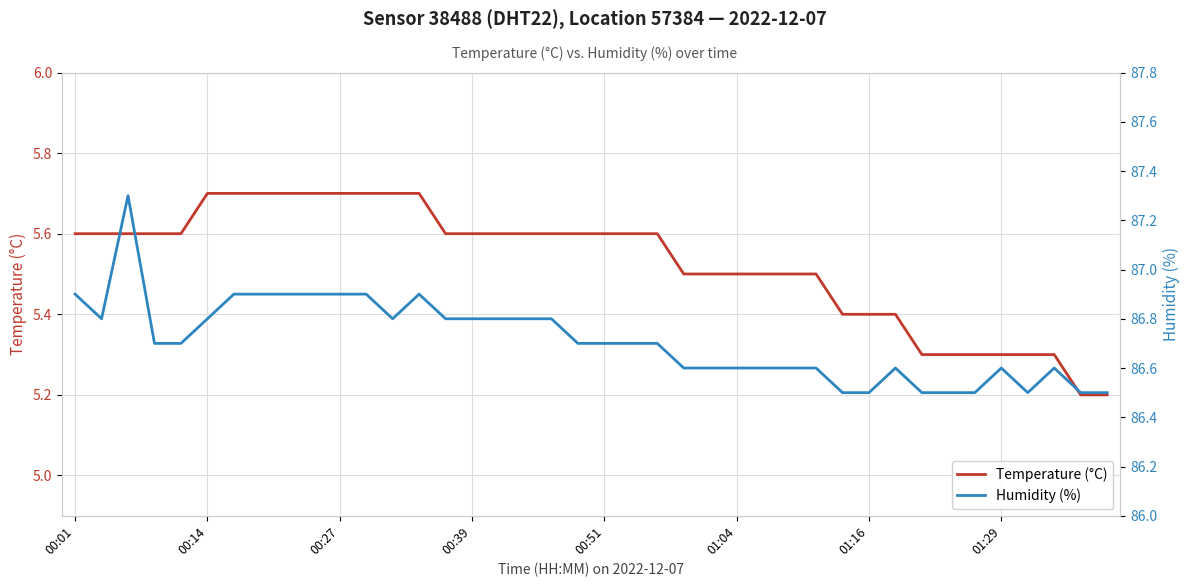

How many categories are shown in the chart?

40